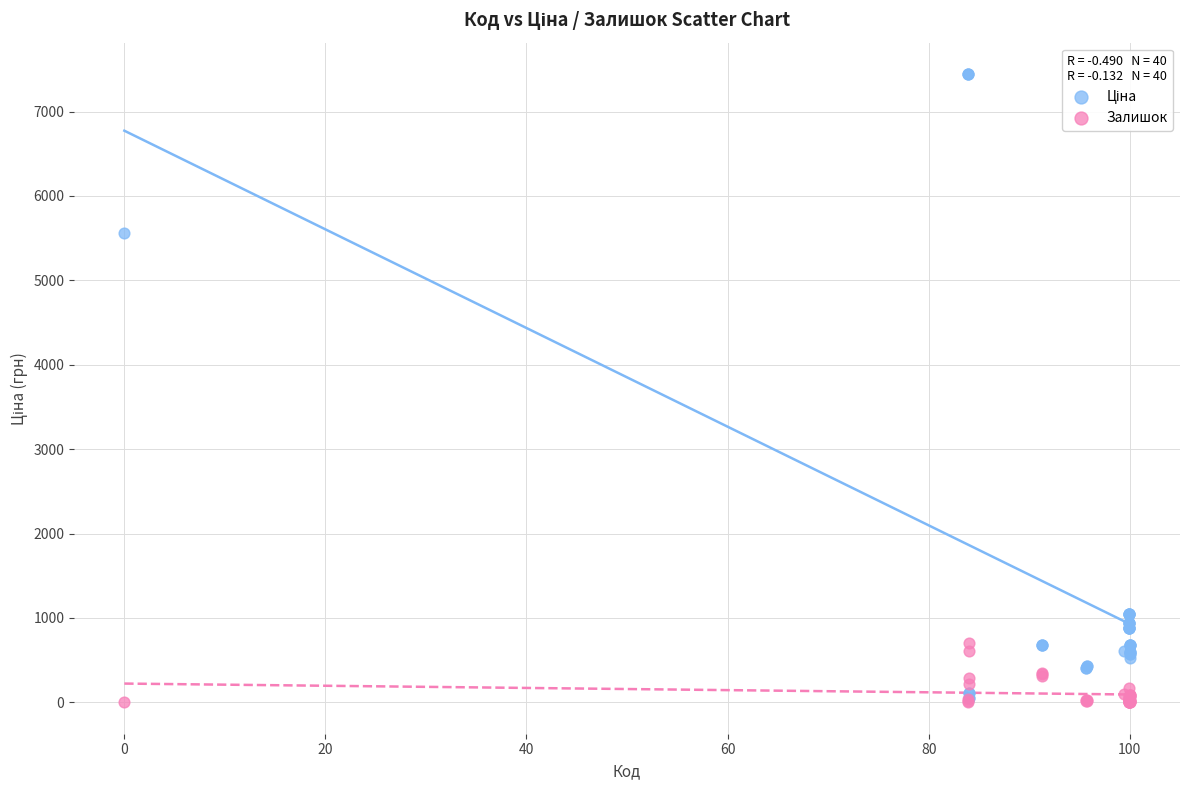

Across all series, what Y value is closest to 3722?

5560.3